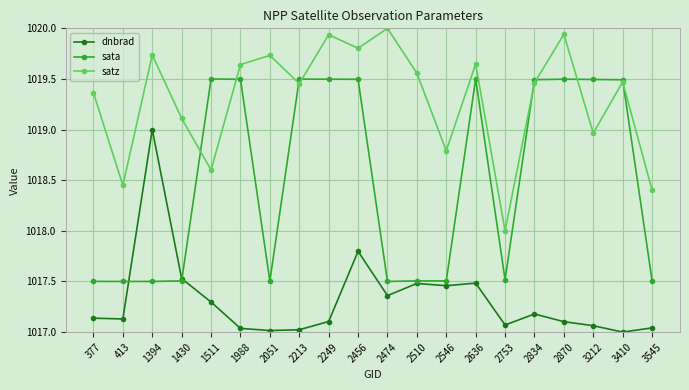

At which category does satz reach its first local peak?

1394